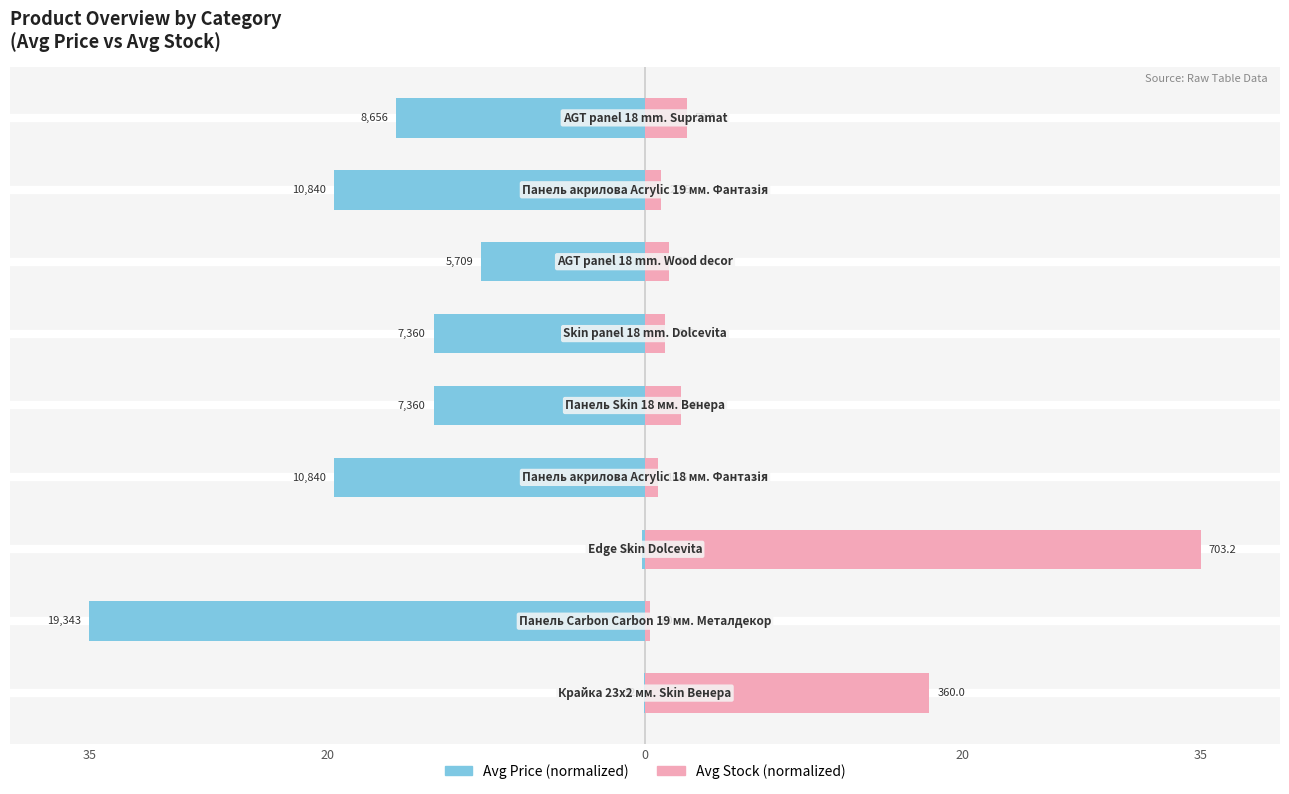

How many data points in Avg Stock are above 1?

7